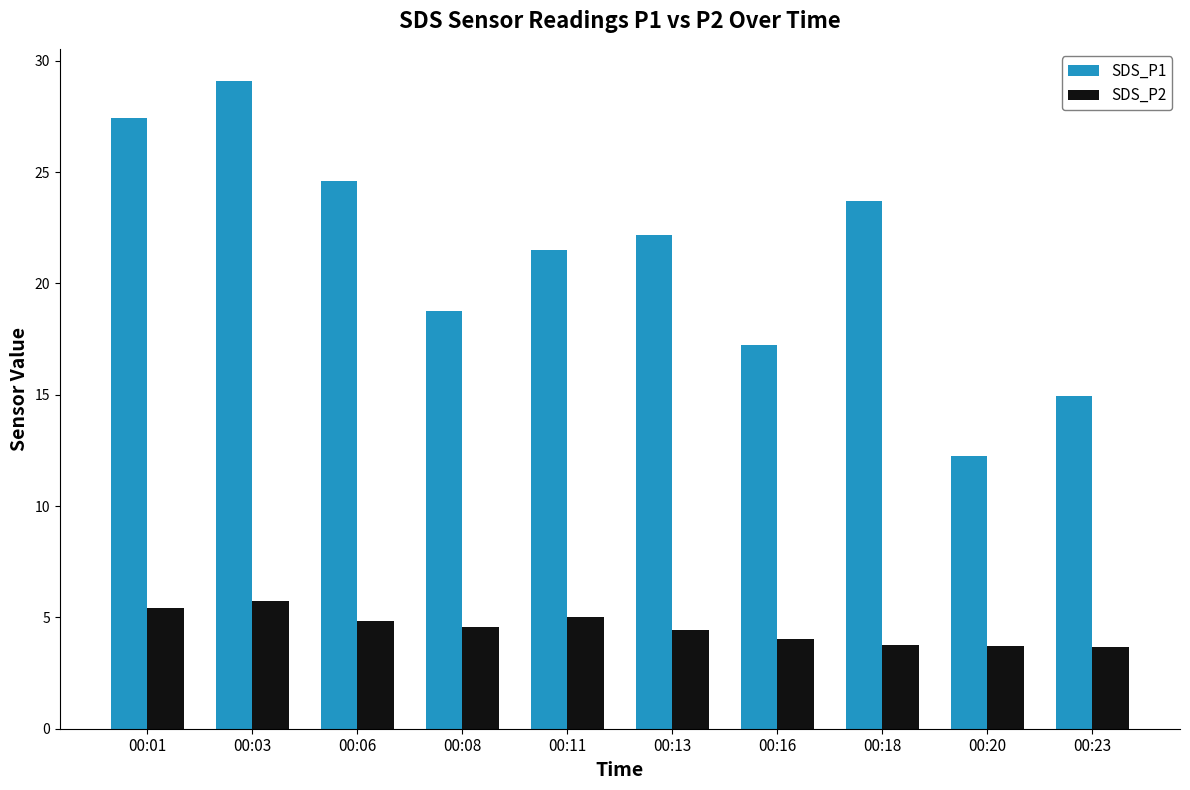

The value of SDS_P2 at 00:01 is 1.6. True or false?

False